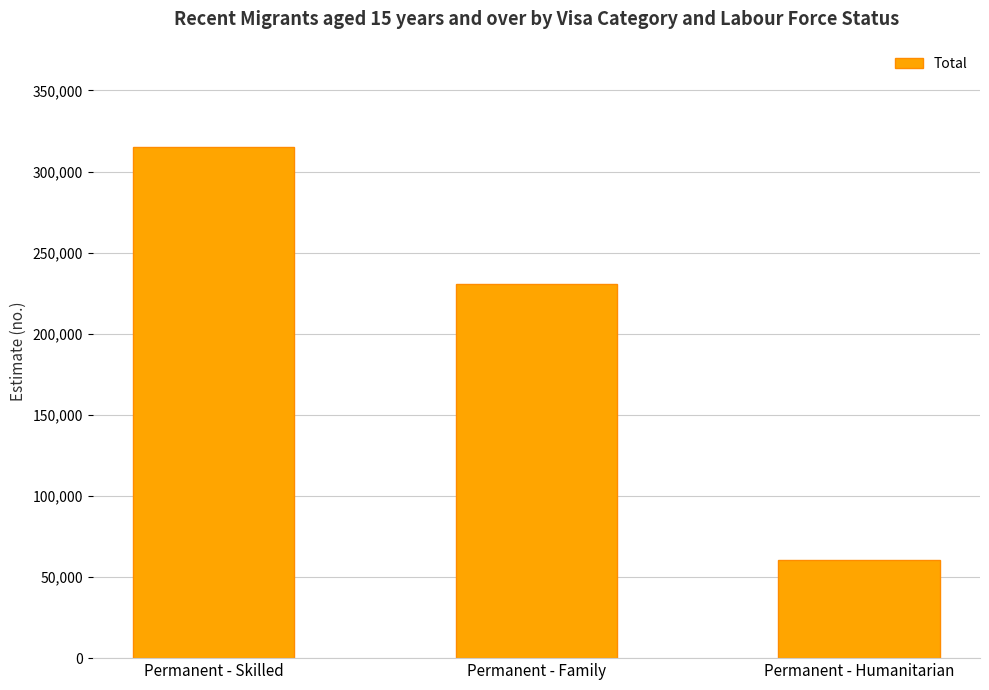

What is the maximum value shown in the chart?

315288